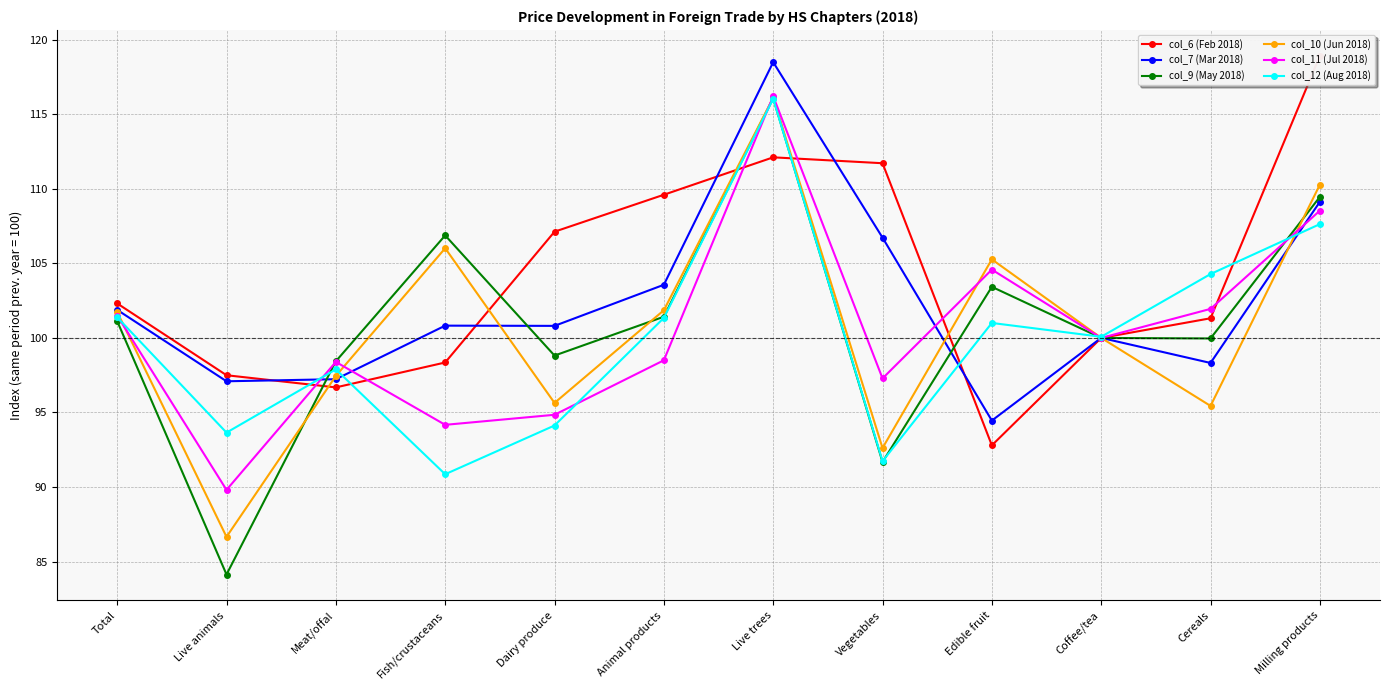

What is the sum of the col_11 (Jul 2018) values at Live trees and Live animals?

206.0